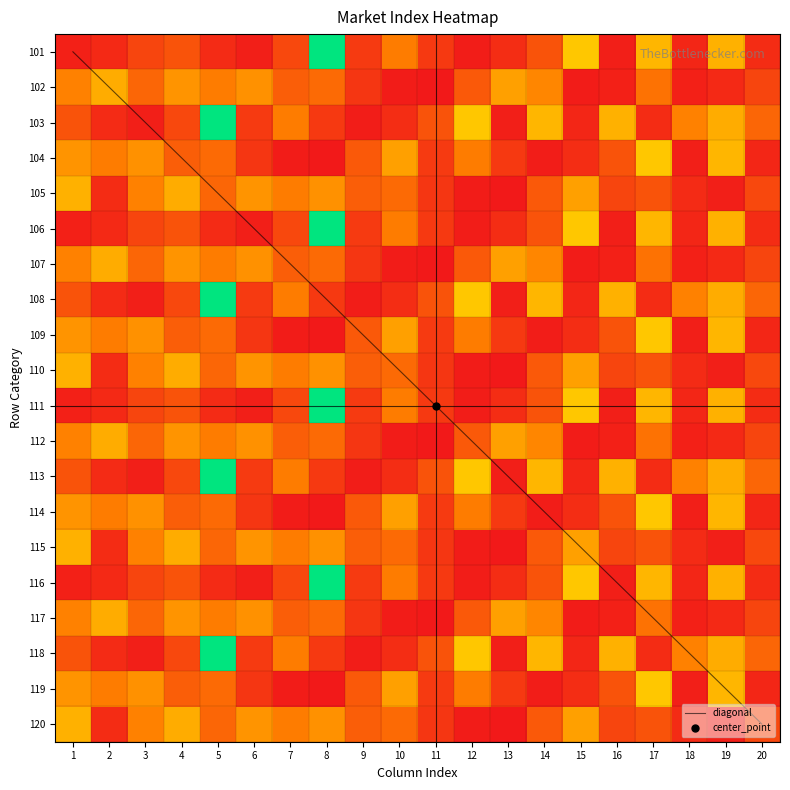

Which series has the widest spread of values?

101